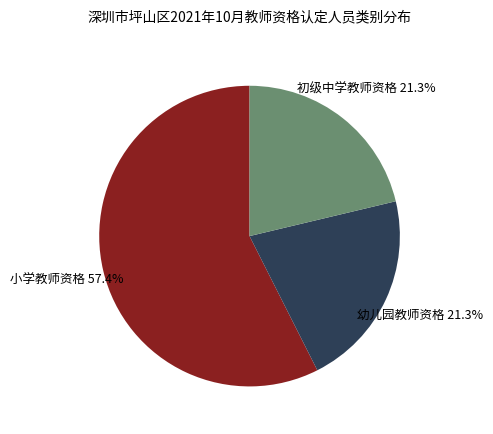

Is there any slice that represents more than half of the pie?

Yes